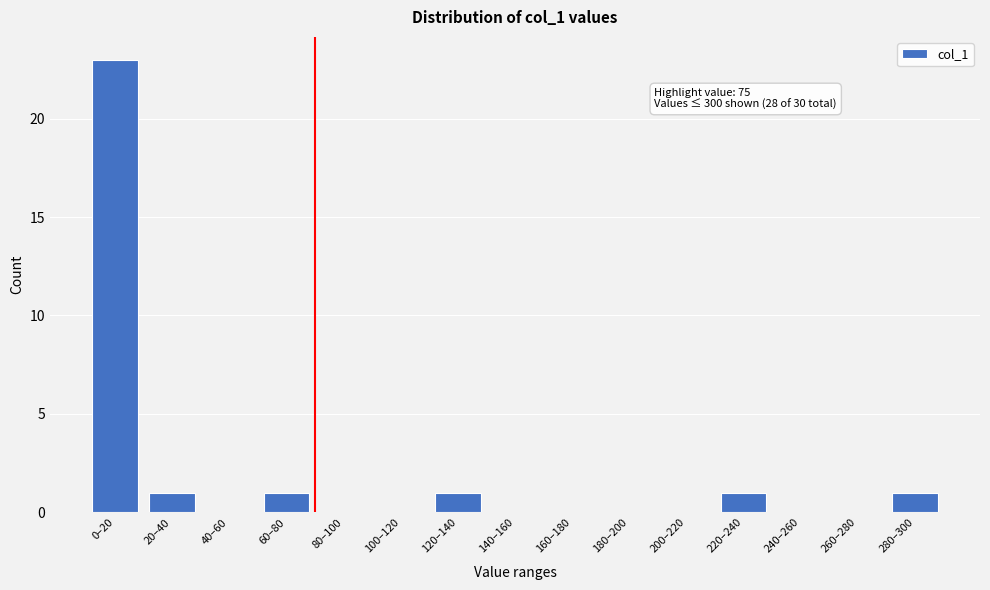

Reading left to right, transcribe all the data shown in this chart.

0–20=23	20–40=1	40–60=0	60–80=1	80–100=0	100–120=0	120–140=1	140–160=0	160–180=0	180–200=0	200–220=0	220–240=1	240–260=0	260–280=0	280–300=1